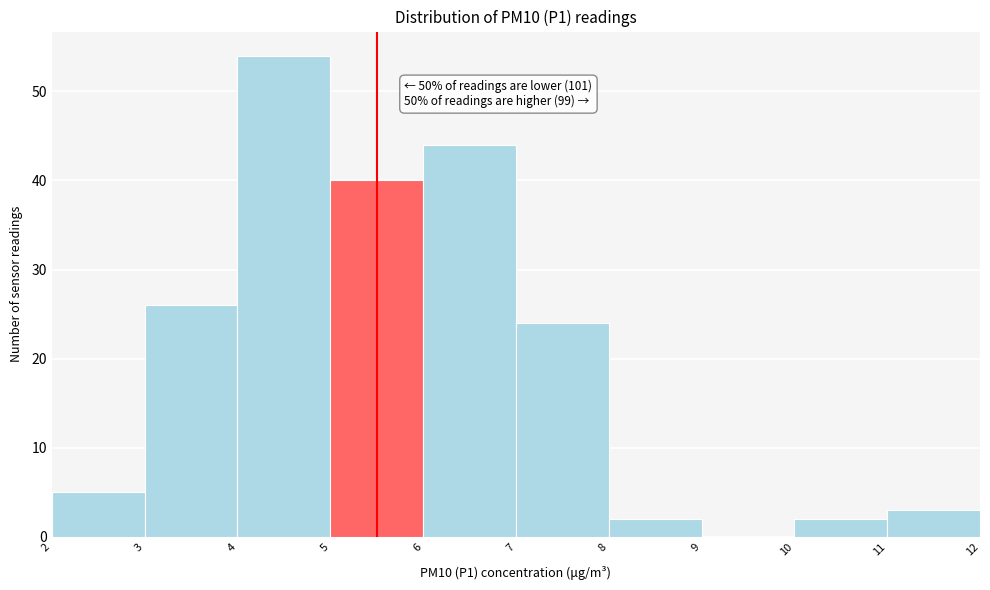

Which range on the x-axis has the tallest bar?

4 to 5